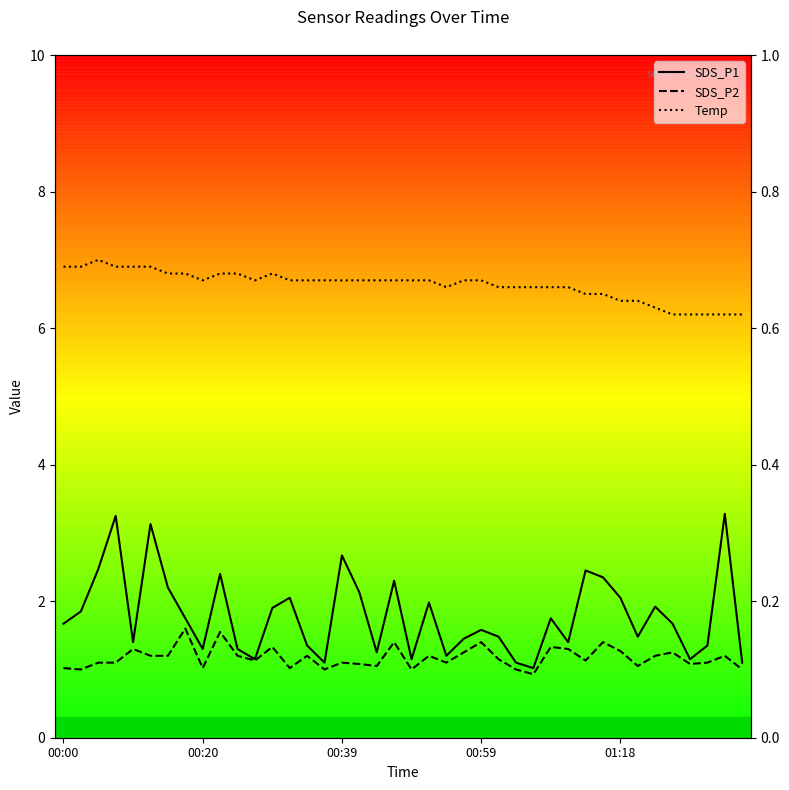

What are all the series names shown in the legend?

SDS_P1, SDS_P2, Temp